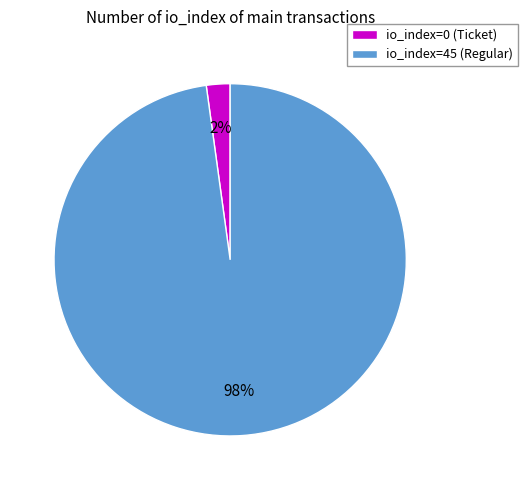

What is the majority slice?

io_index=45 (Regular)